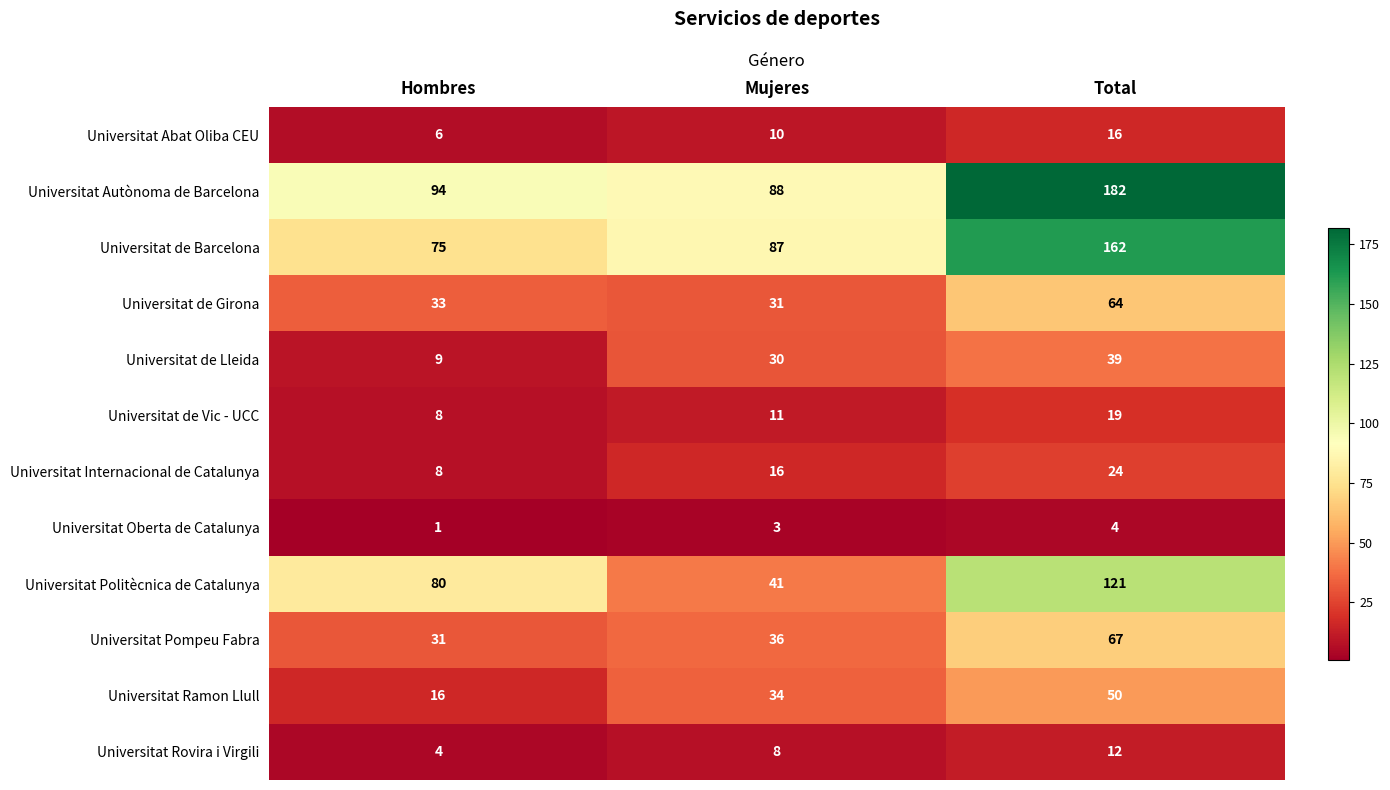

Which label corresponds to the smallest value in the chart?

Hombres